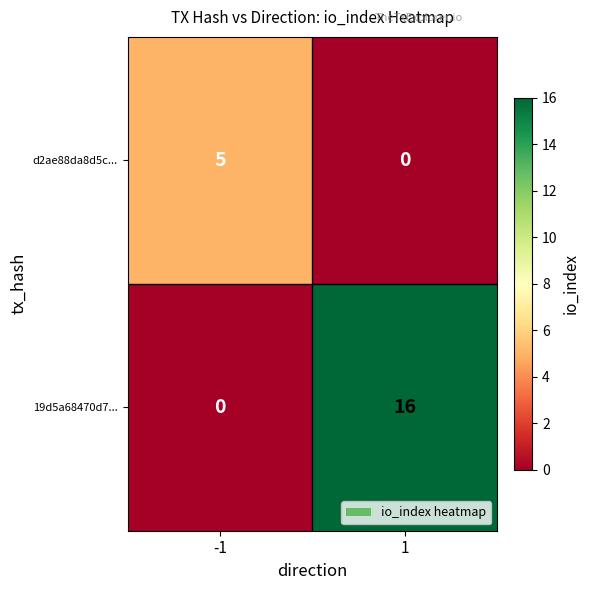

Rank the series at -1 from highest to lowest value.

d2ae88da8d5c..., 19d5a68470d7...